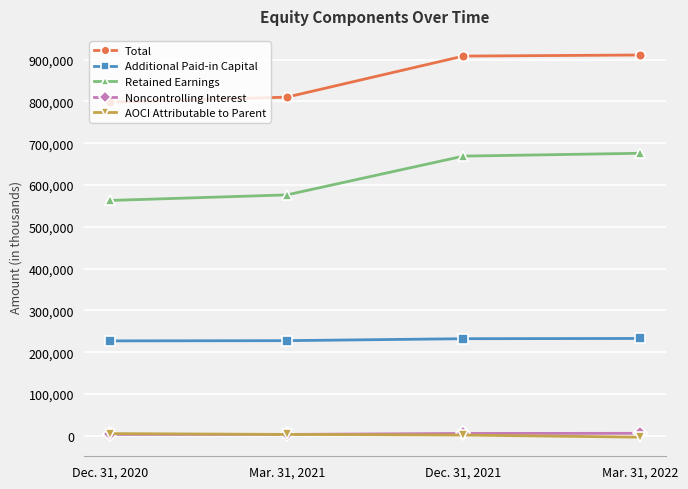

What is the value of the Retained Earnings point at the 4th from the left?

675887